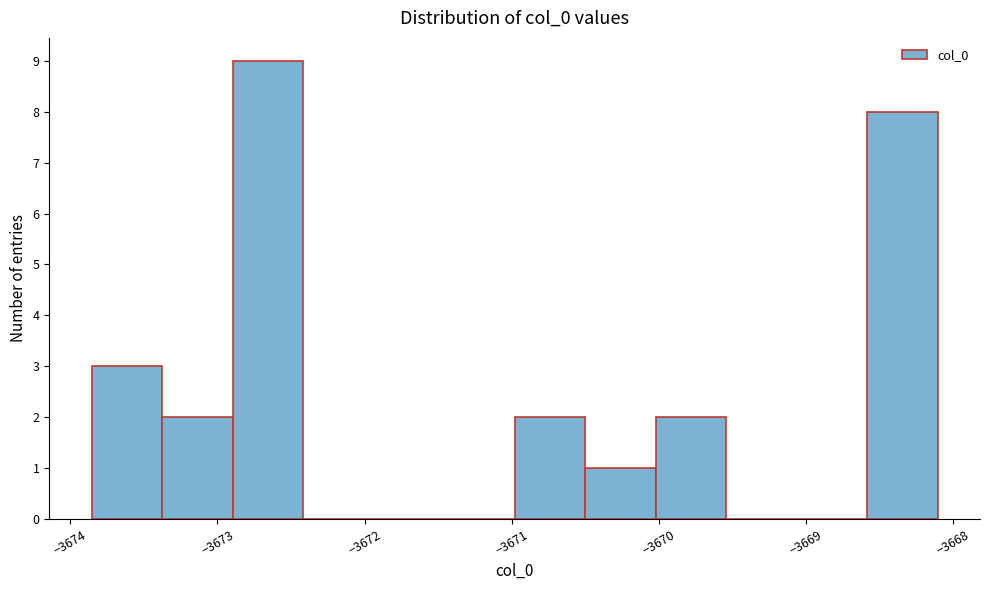

Over which range of the x-axis is the bar tallest?

-3672.9 to -3672.4